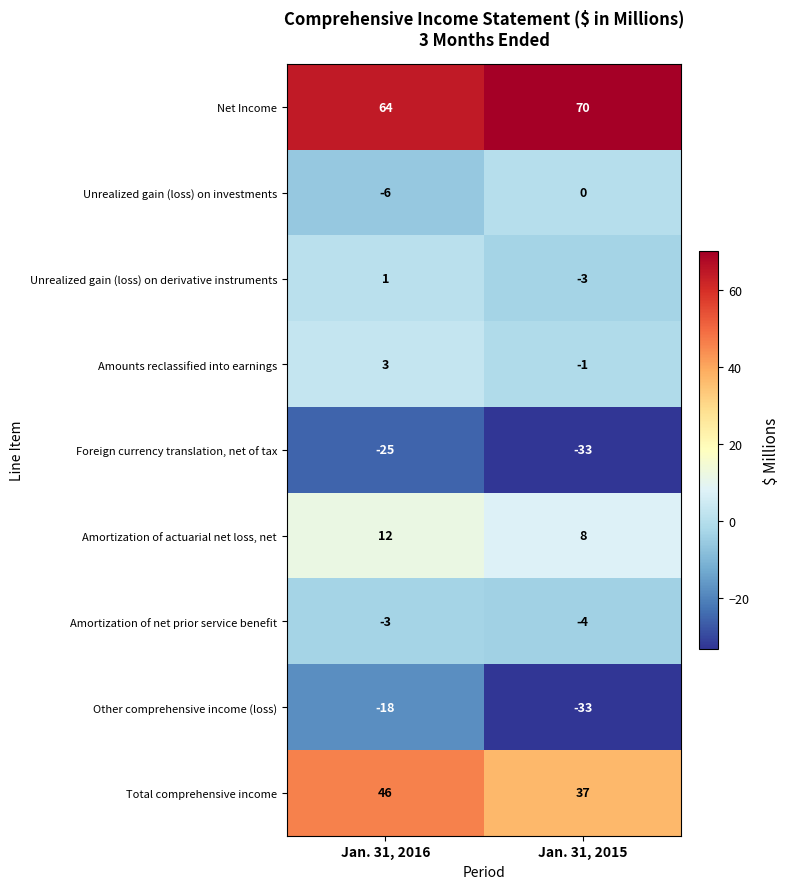

Which series has the largest total across all categories?

Net Income